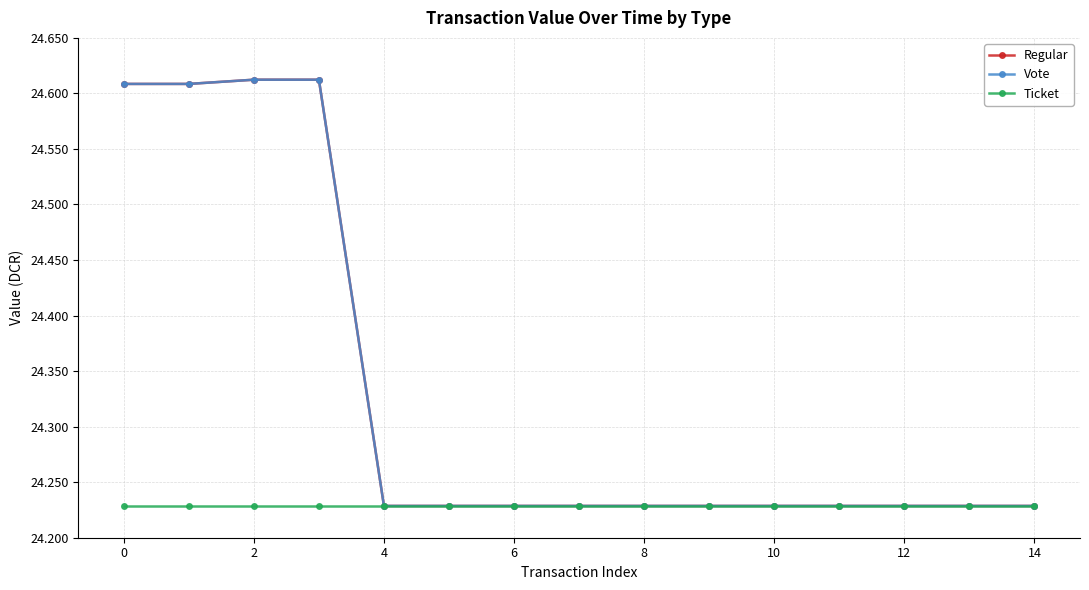

True or false: Vote and Regular intersect in this chart.

False